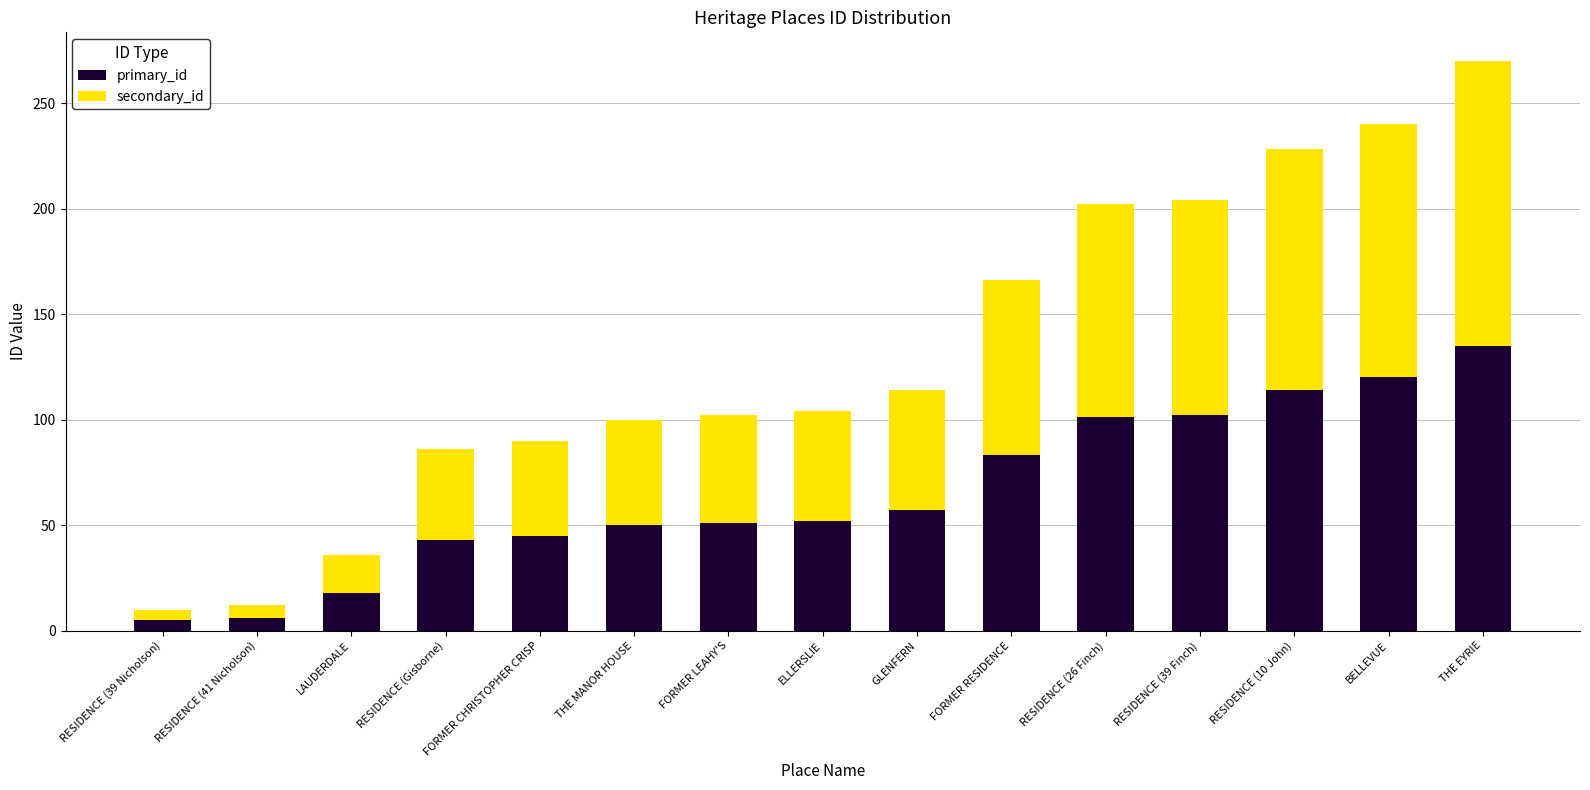

What is the maximum value for primary_id?

135